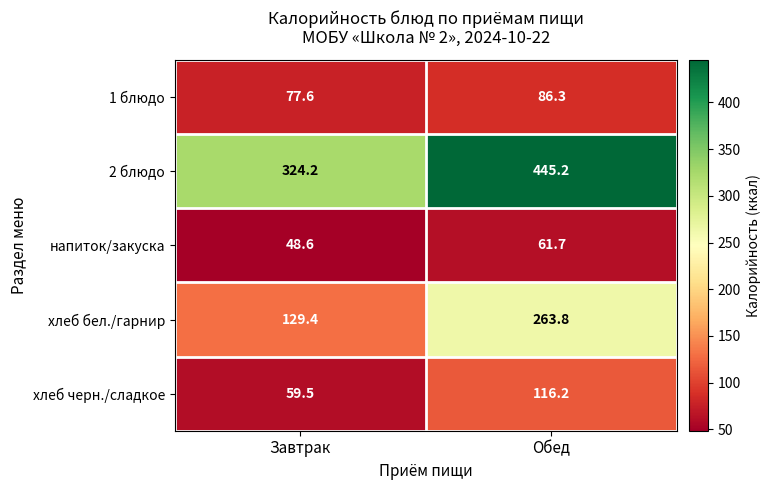

Reading right to left, transcribe all the data shown in this chart.

1 блюдо: Обед=86.3	Завтрак=77.6
2 блюдо: Обед=445.2	Завтрак=324.2
напиток/закуска: Обед=61.7	Завтрак=48.6
хлеб бел./гарнир: Обед=263.8	Завтрак=129.4
хлеб черн./сладкое: Обед=116.2	Завтрак=59.5